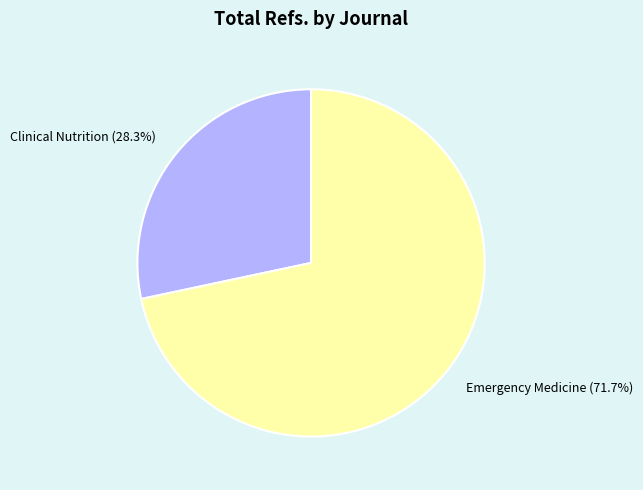

Is there any slice that represents more than half of the pie?

Yes